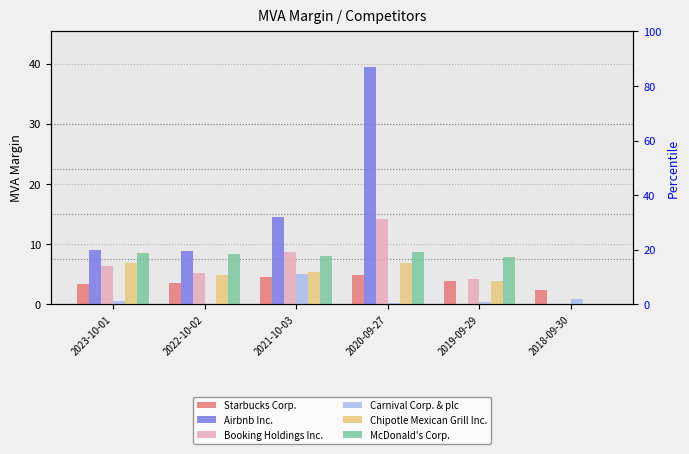

Which series has the largest total across all categories?

Airbnb Inc.